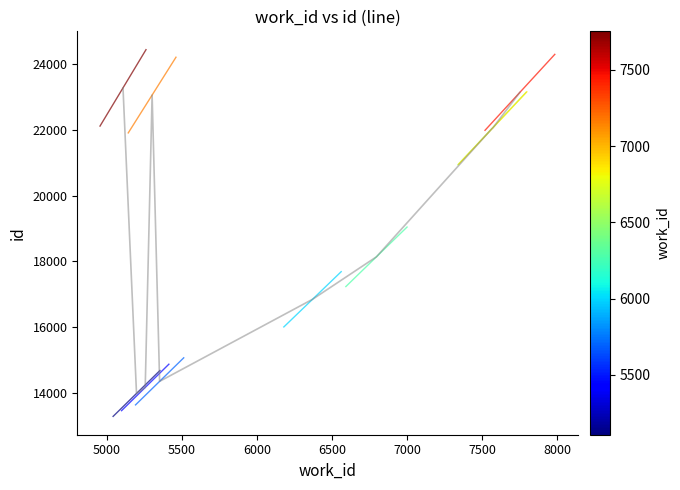

True or false: the data shows 14400 at 9.

False